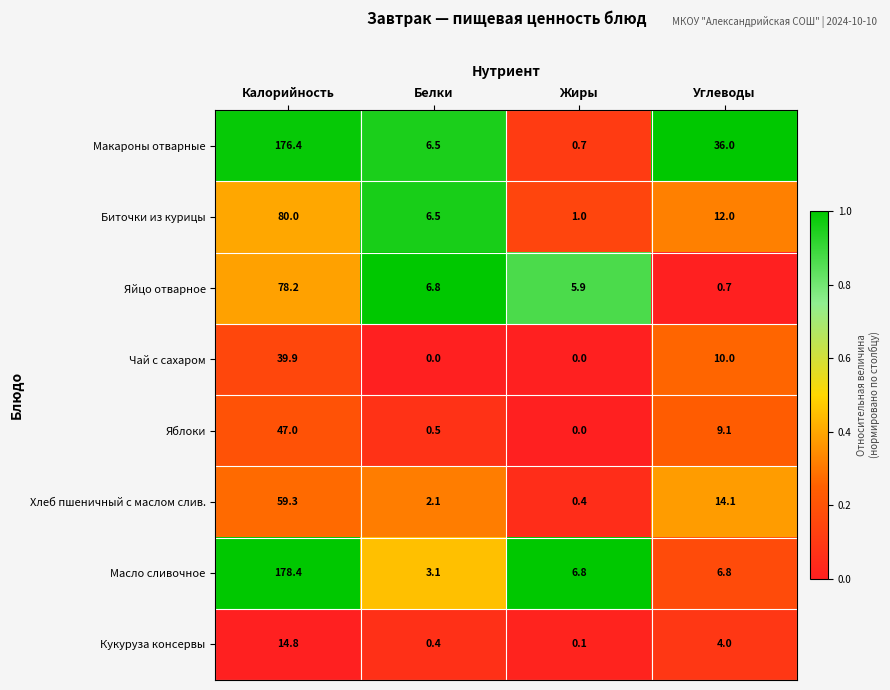

How many distinct data groups are displayed?

8